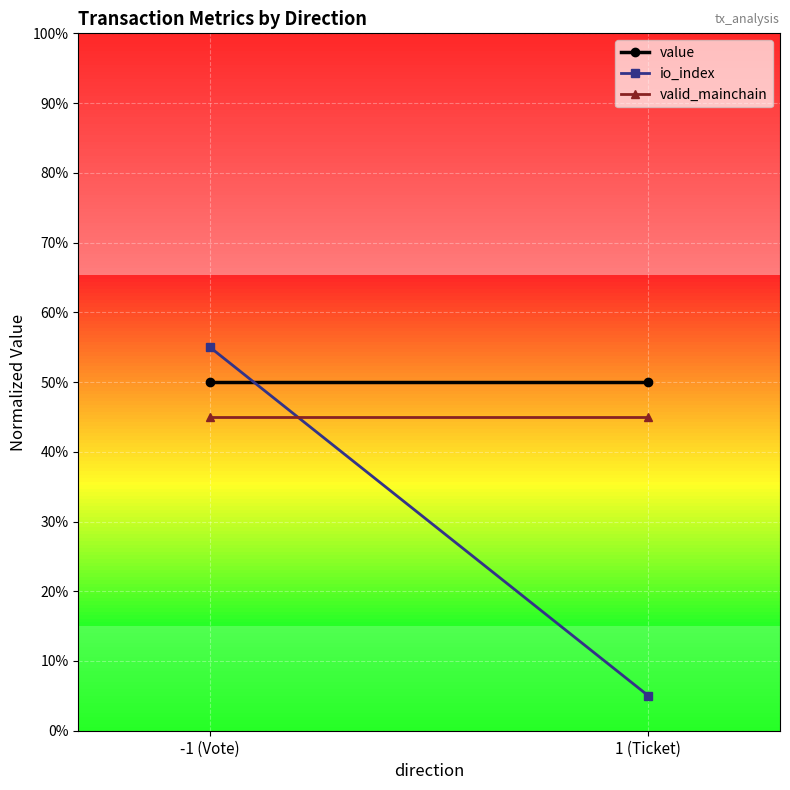

Which label corresponds to the largest value in the chart?

-1 (Vote)